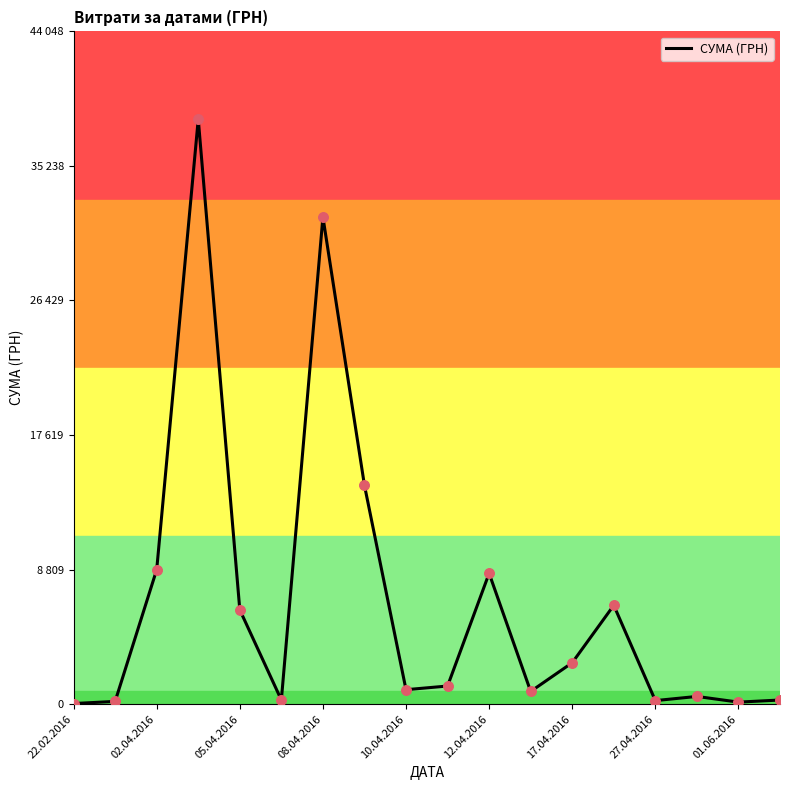

Is this an area chart (filled region under the line)?

No